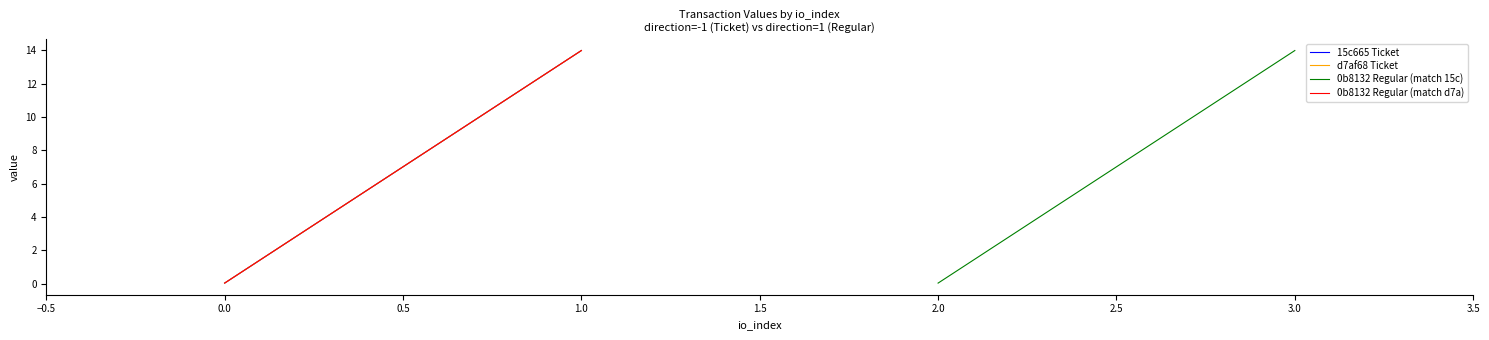

Count the number of data series in this chart.

4